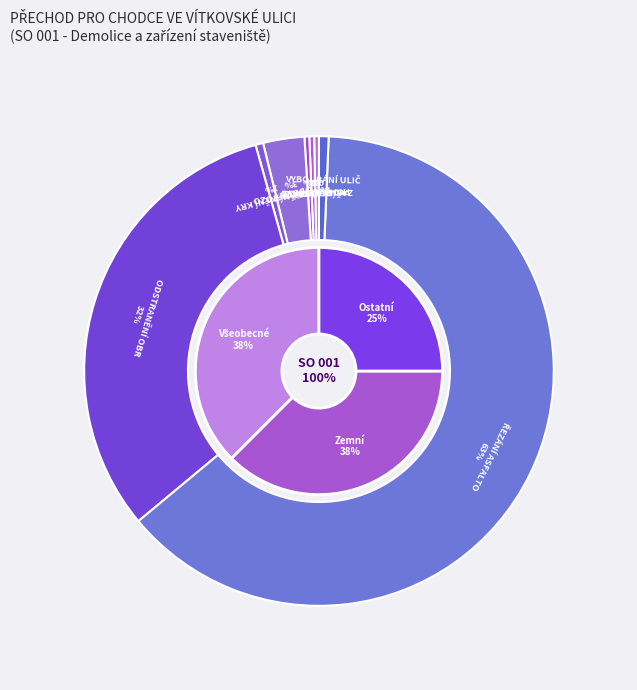

Is the sum of Všeobecné konstrukce a práce and Zemní práce greater than half?

Yes